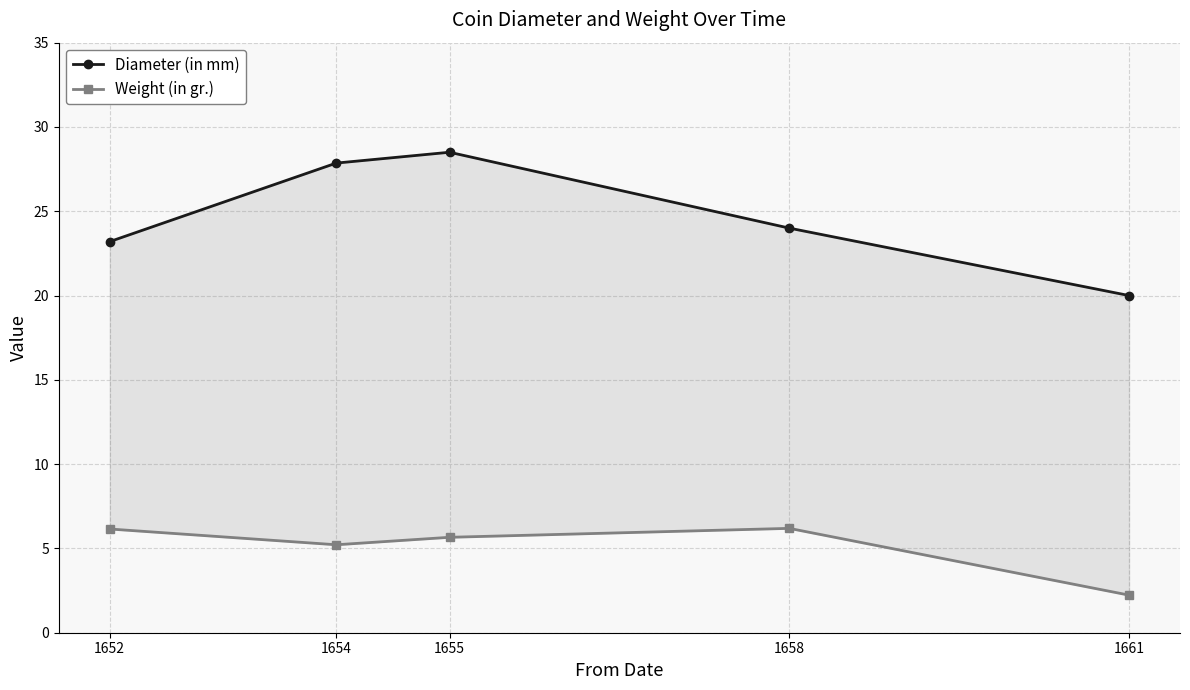

How many interior local valleys does the Weight (in gr.) series have?

1